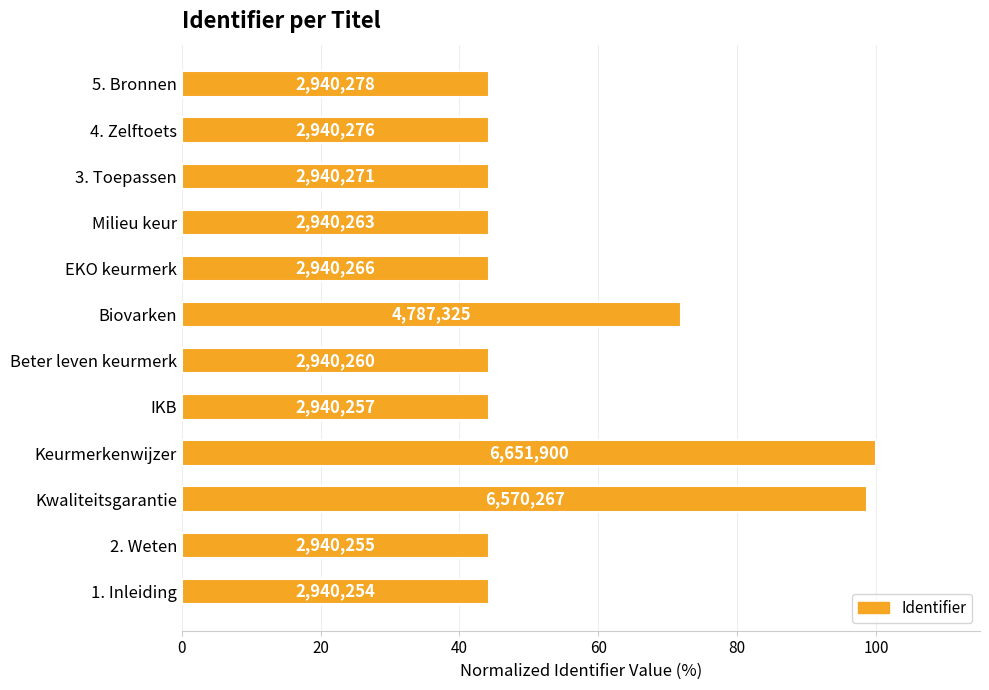

Does the chart contain any negative values?

No